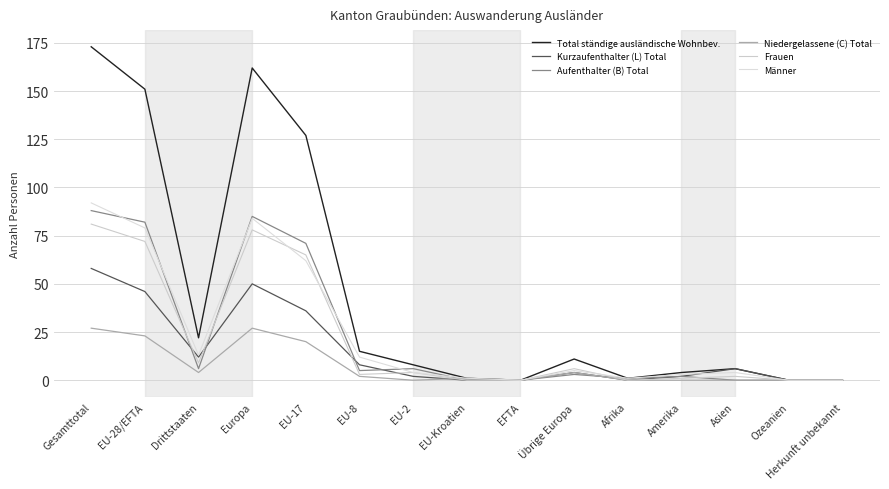

What is the label of the 15th point from the right?

Gesamttotal